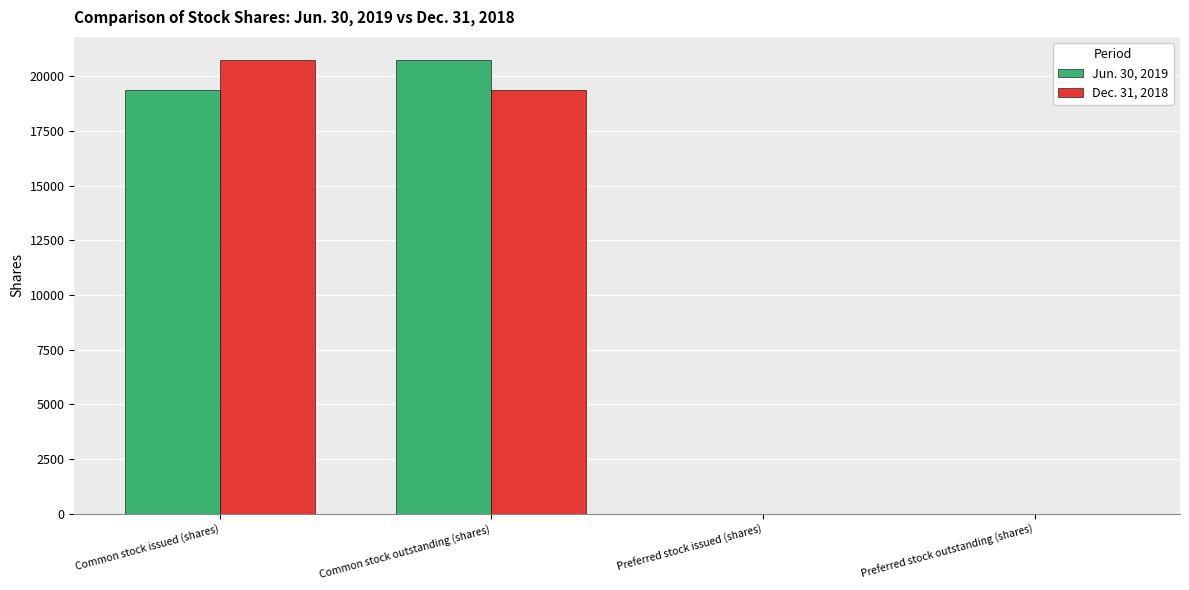

Which series changed the most between Common stock issued (shares) and Preferred stock outstanding (shares)?

Dec. 31, 2018